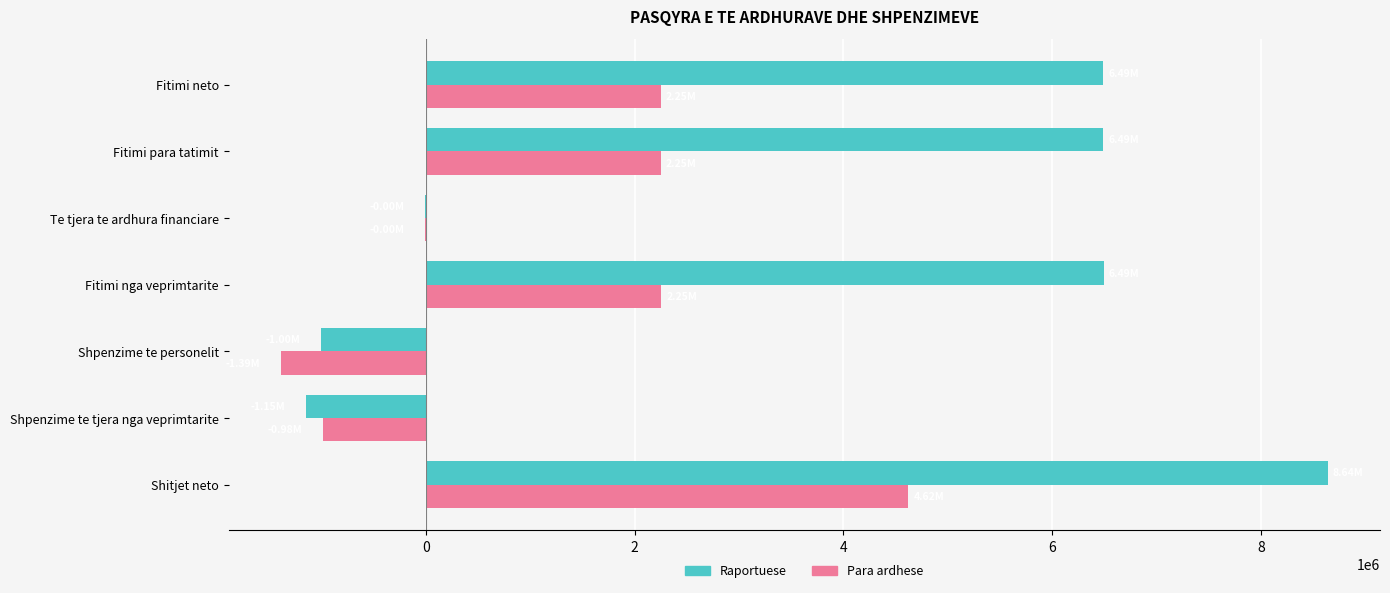

At which category does the chart reach its peak across all series?

Shitjet neto